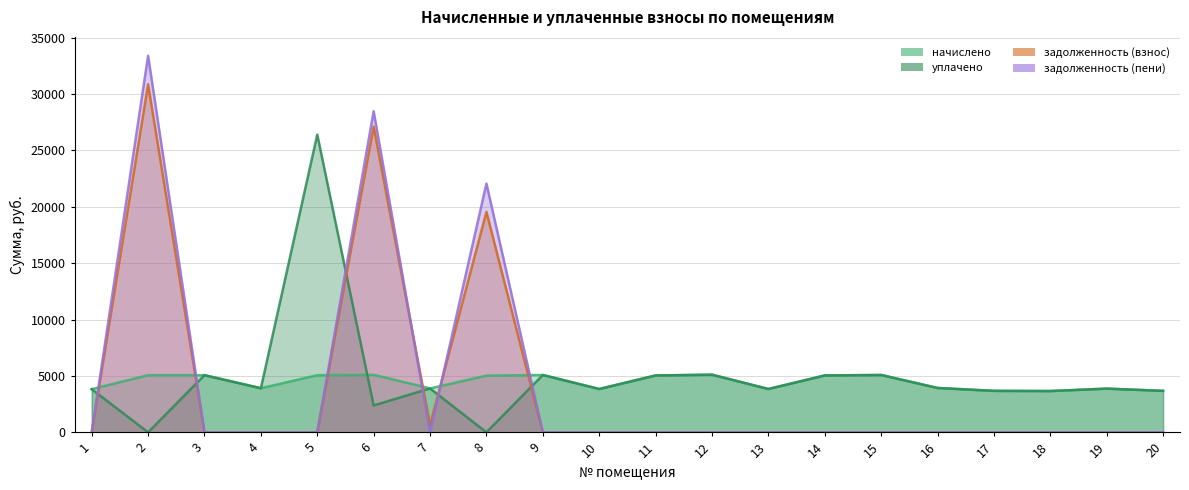

True or false: задолженность (пени) and задолженность (взнос) intersect in this chart.

True